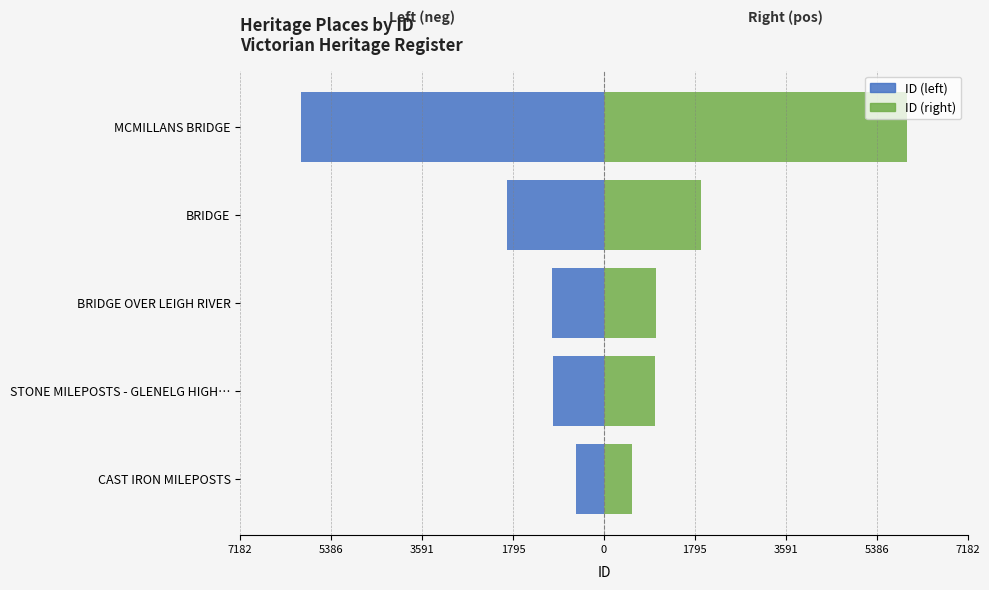

Rank the series by their average value, from lowest to highest.

ID, ID (right)